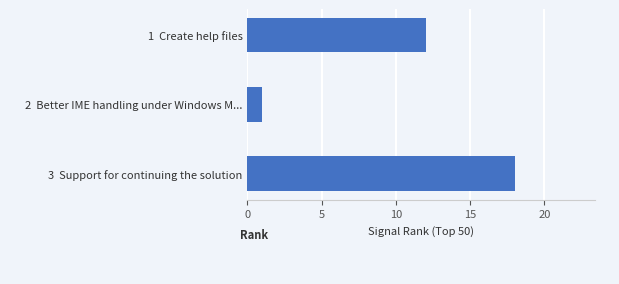

How many values are between 1 and 18?

3